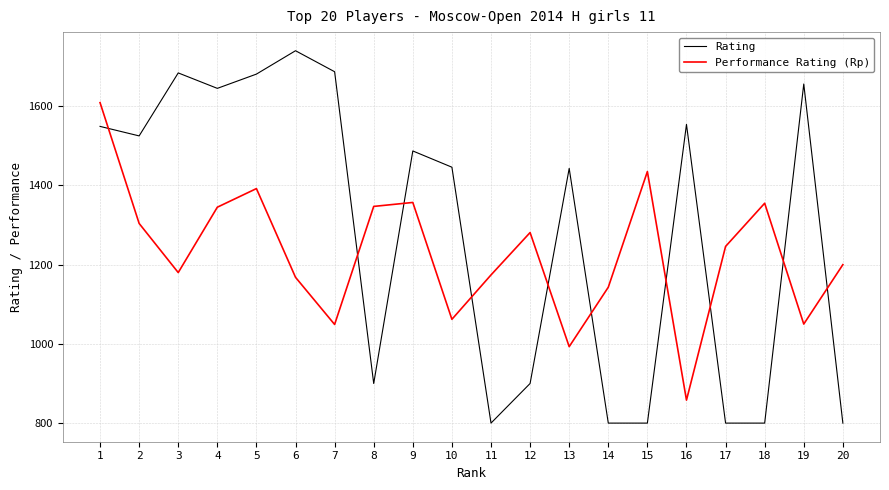

The Performance Rating (Rp) series shows 1355 at 18. True or false?

True